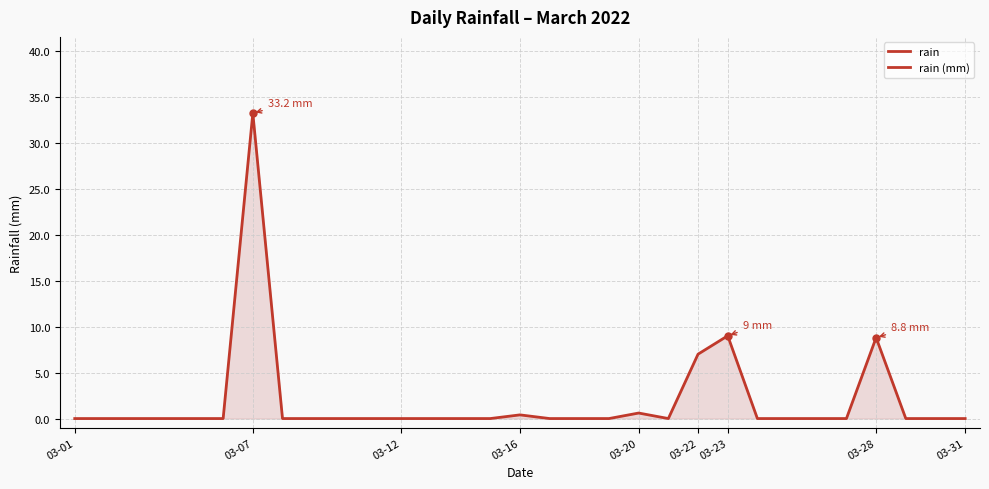

Reading left to right, transcribe all the data shown in this chart.

0.0	0.0	0.0	0.0	0.0	0.0	33.2	0.0	0.0	0.0	0.0	0.0	0.0	0.0	0.0	0.4	0.0	0.0	0.0	0.6	0.0	7.0	9.0	0.0	0.0	0.0	0.0	8.8	0.0	0.0	0.0